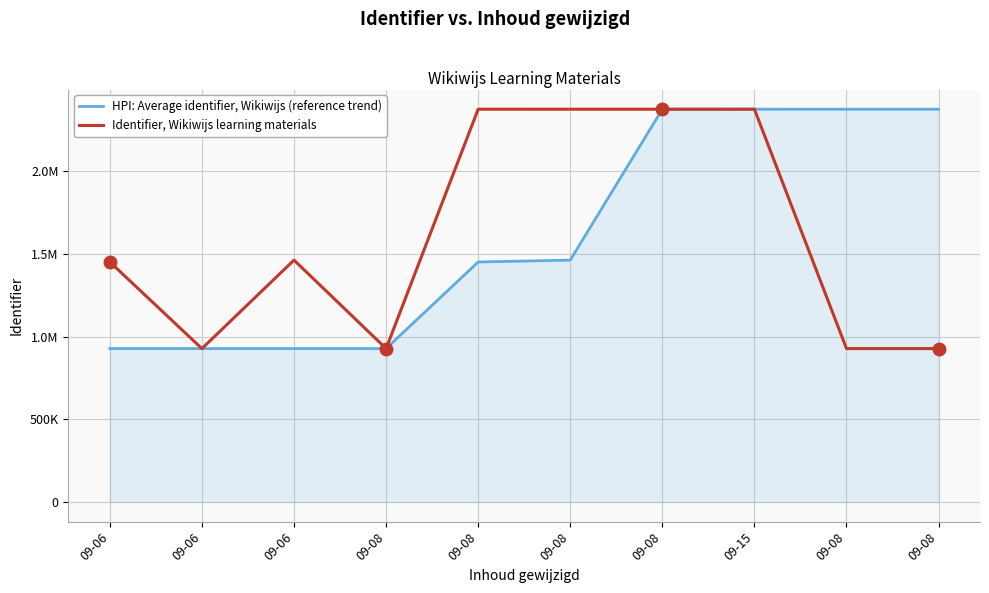

What are all the series names shown in the legend?

HPI: Average identifier, Wikiwijs (reference trend), Identifier, Wikiwijs learning materials